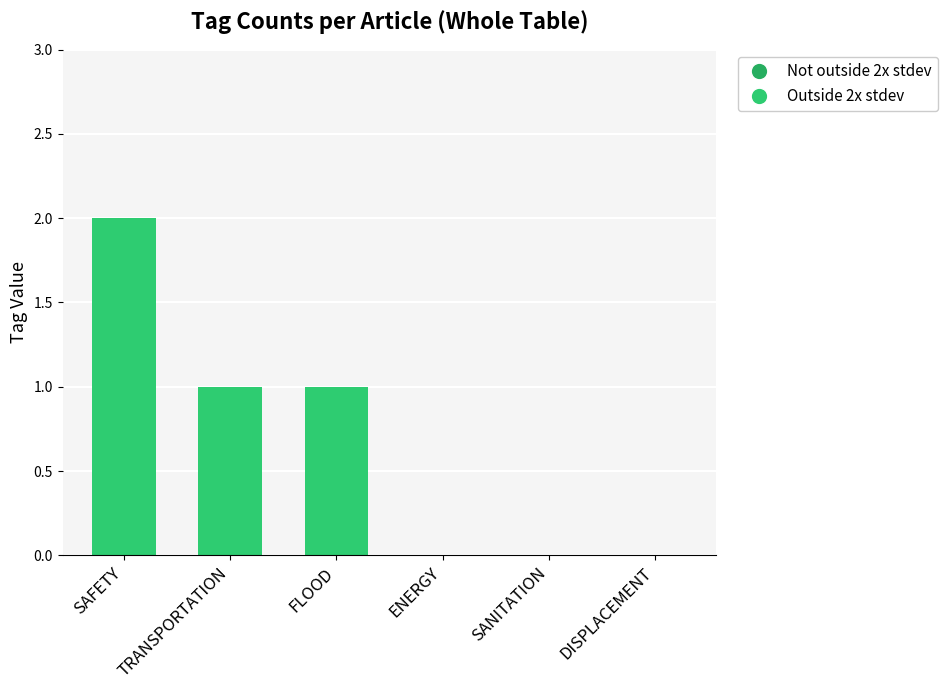

Are the bars horizontal?

No